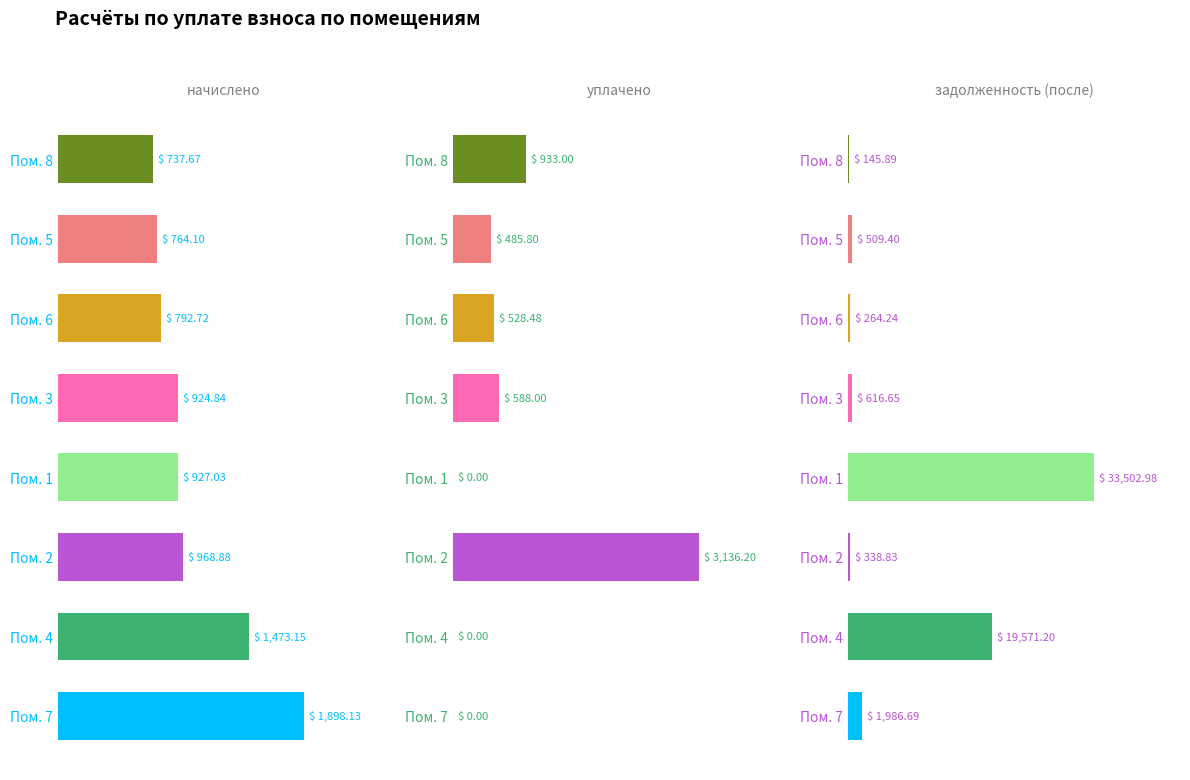

At how many categories does at least one series exceed 30197?

1